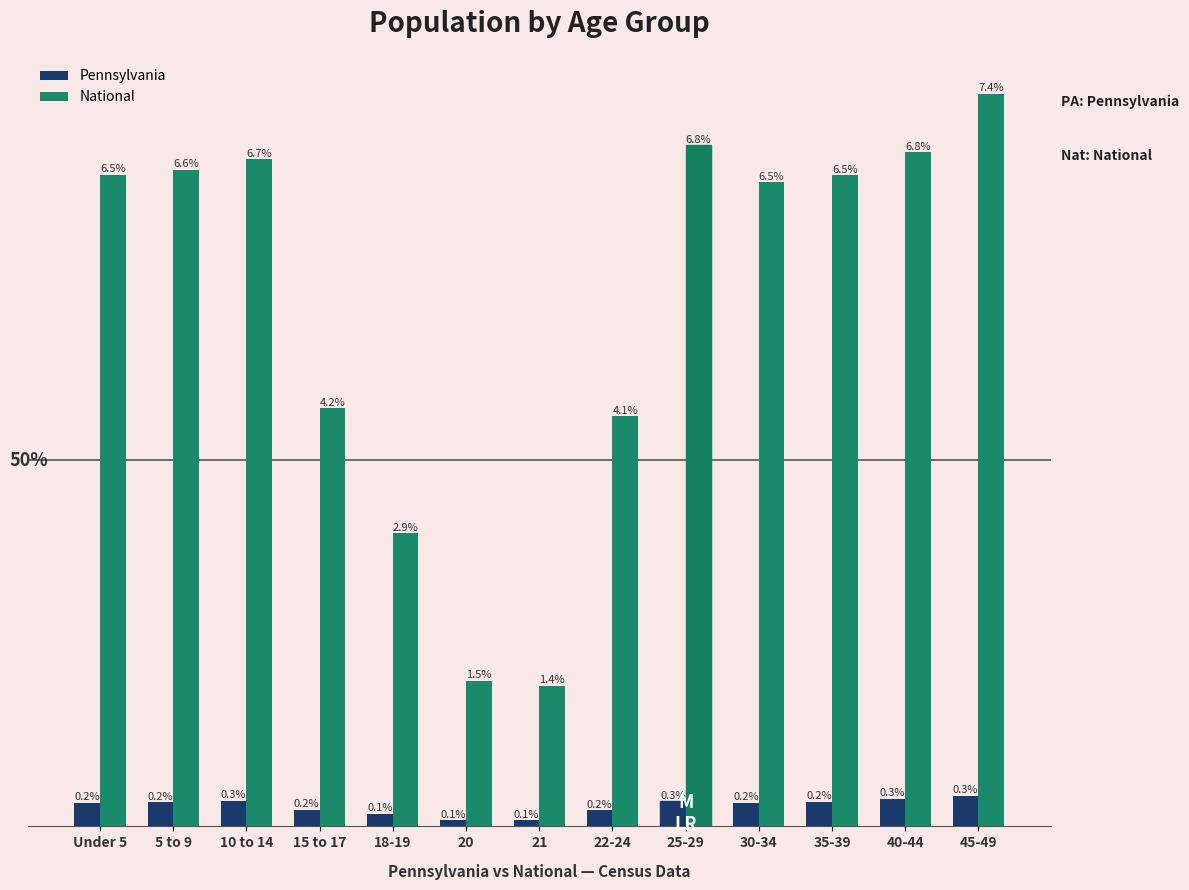

Between 20 and 21, which series saw the biggest shift?

National